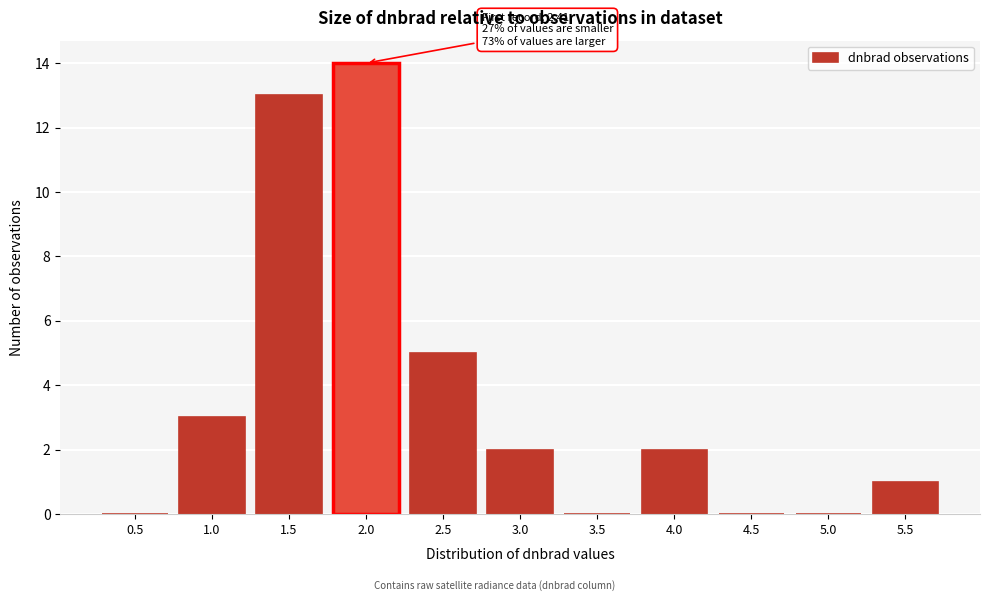

Reading left to right, extract all data points from this chart.

0.5=0	1.0=3	1.5=13	2.0=14	2.5=5	3.0=2	3.5=0	4.0=2	4.5=0	5.0=0	5.5=1